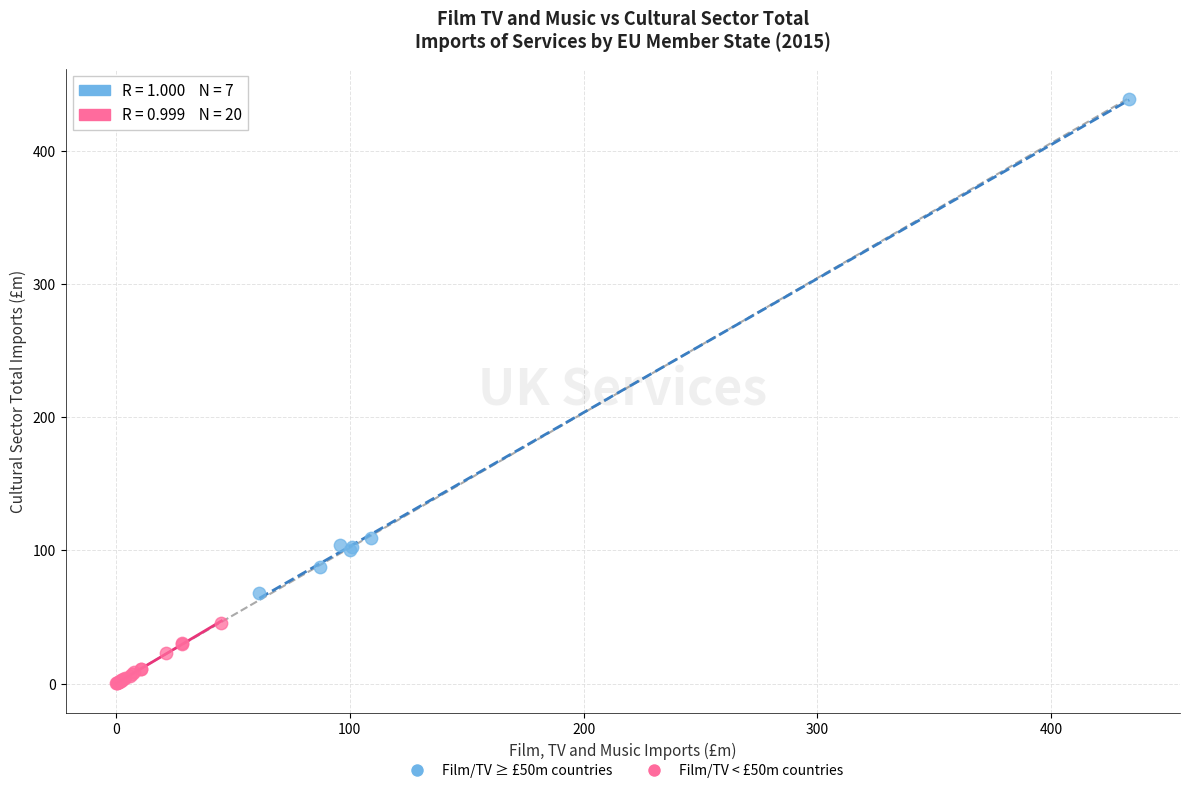

Which series has the widest spread of Y values?

Film/TV ≥ £50m countries